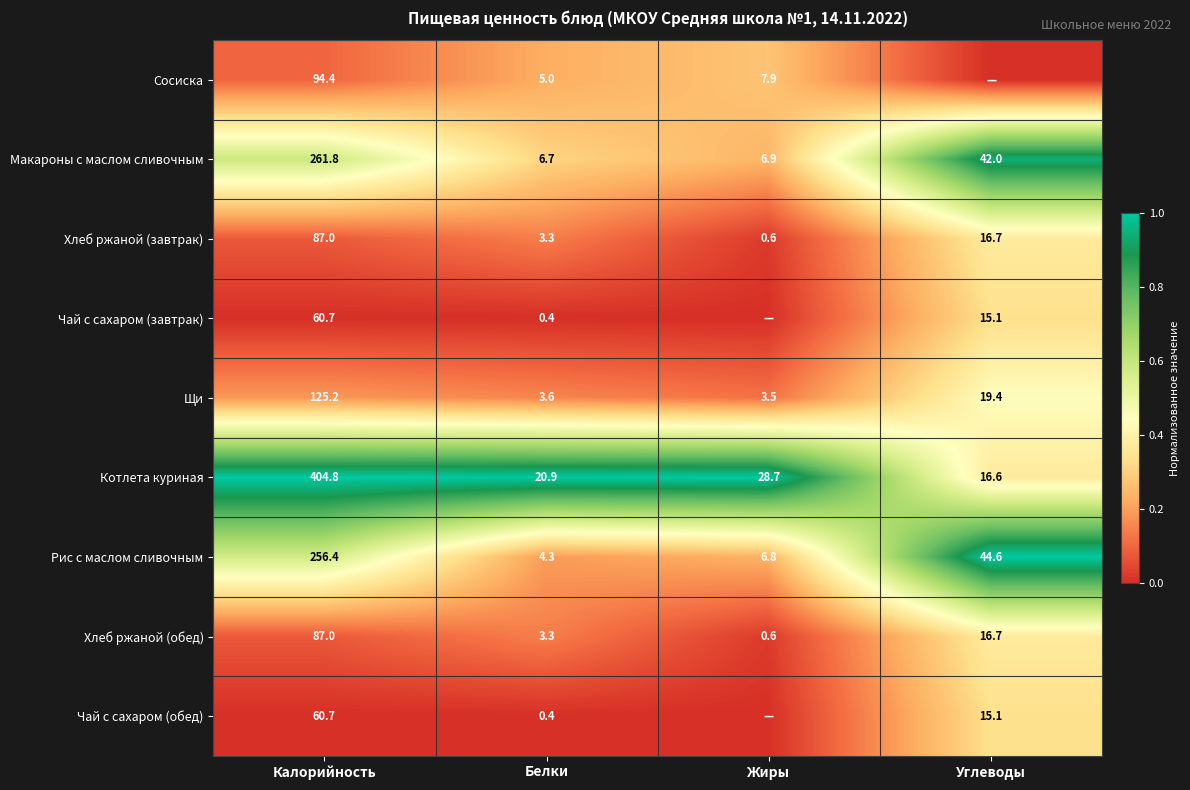

What is the total value across all series at Белки?

47.9